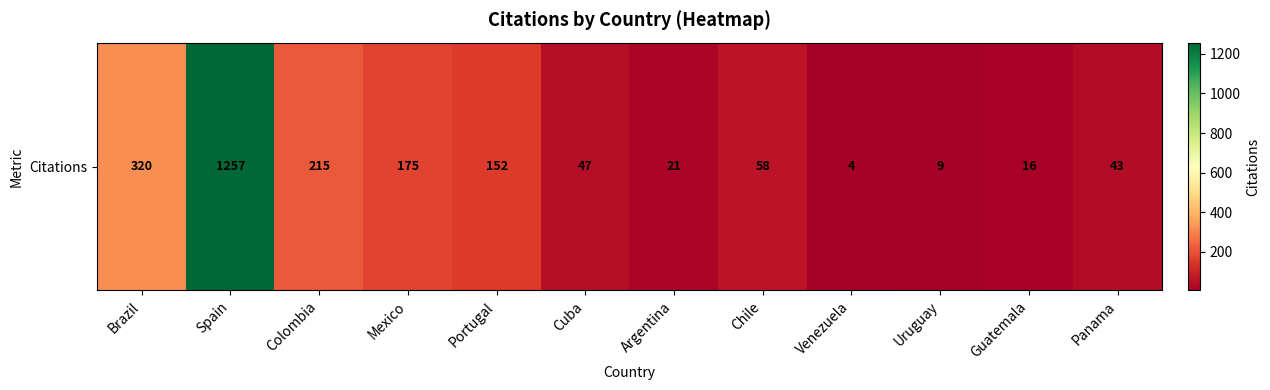

Count the number of data series in this chart.

1